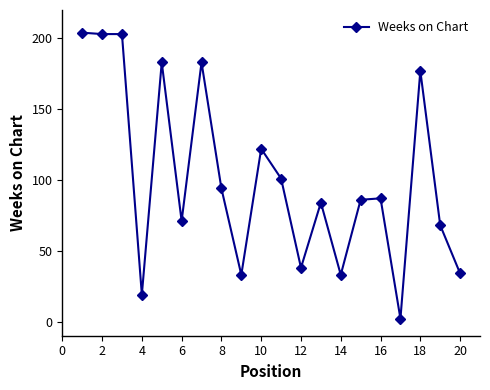

What is the greatest value displayed?

204